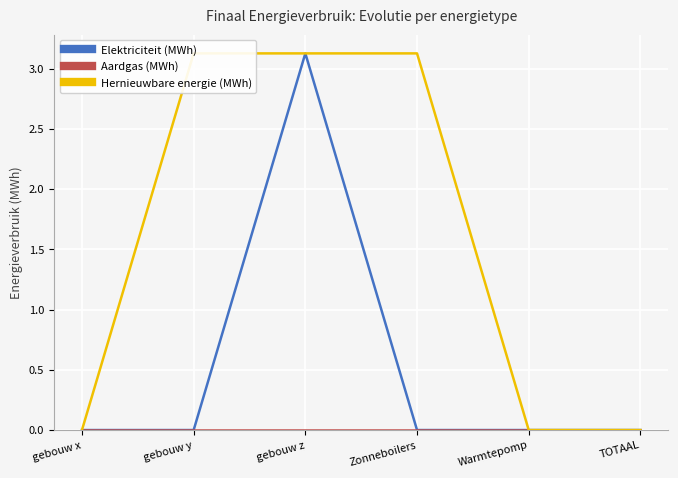

Is the value of Hernieuwbare energie (MWh) at Warmtepomp greater than the value of Elektriciteit (MWh) at TOTAAL?

No